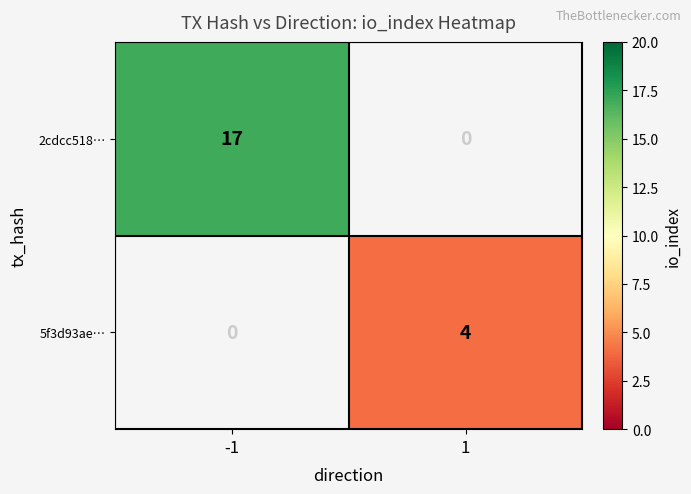

What is the greatest value displayed?

17.0